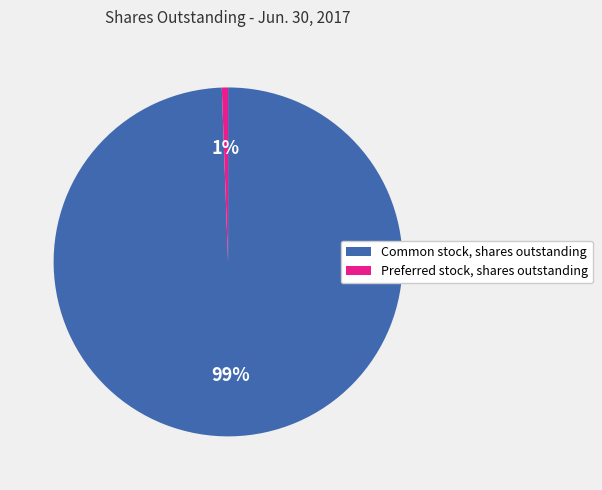

To the nearest percent, what is the combined percentage of Preferred stock, shares outstanding and Common stock, shares outstanding?

100%